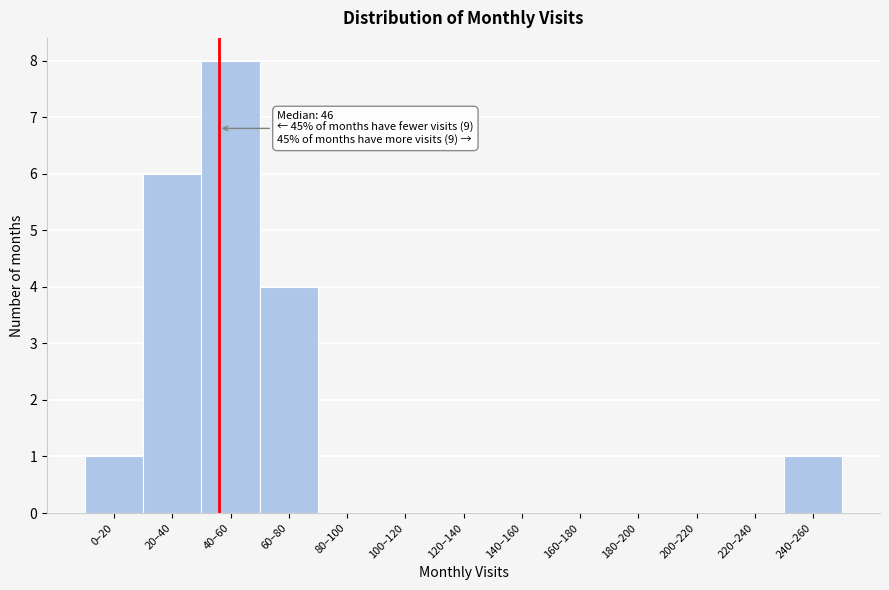

Reading left to right, extract all data points from this chart.

0–20=1	20–40=6	40–60=8	60–80=4	80–100=0	100–120=0	120–140=0	140–160=0	160–180=0	180–200=0	200–220=0	220–240=0	240–260=1